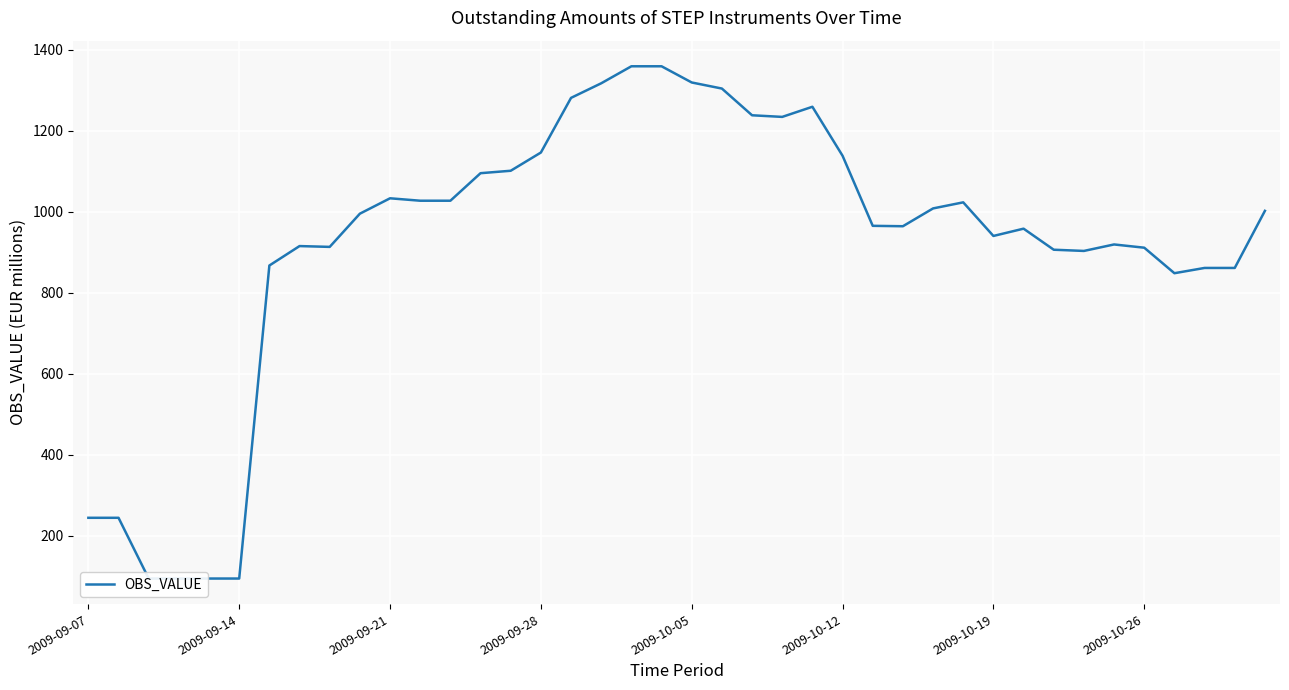

What is the difference between the second highest and minimum values?

1265